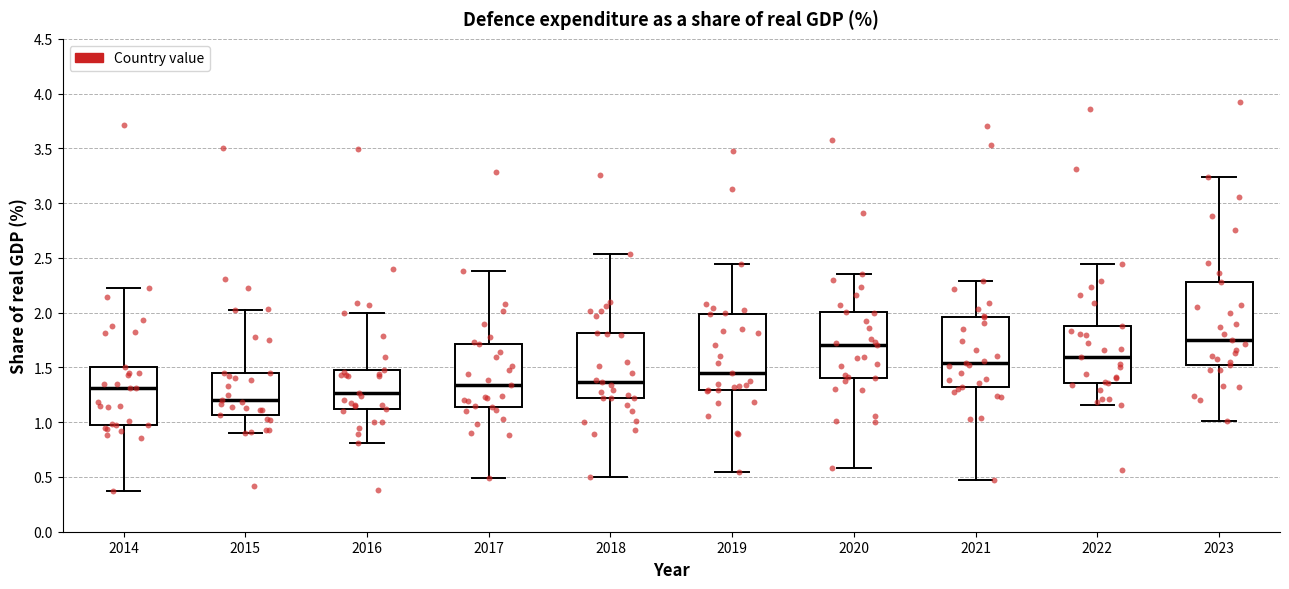

Which box's median line is the lowest?

2015